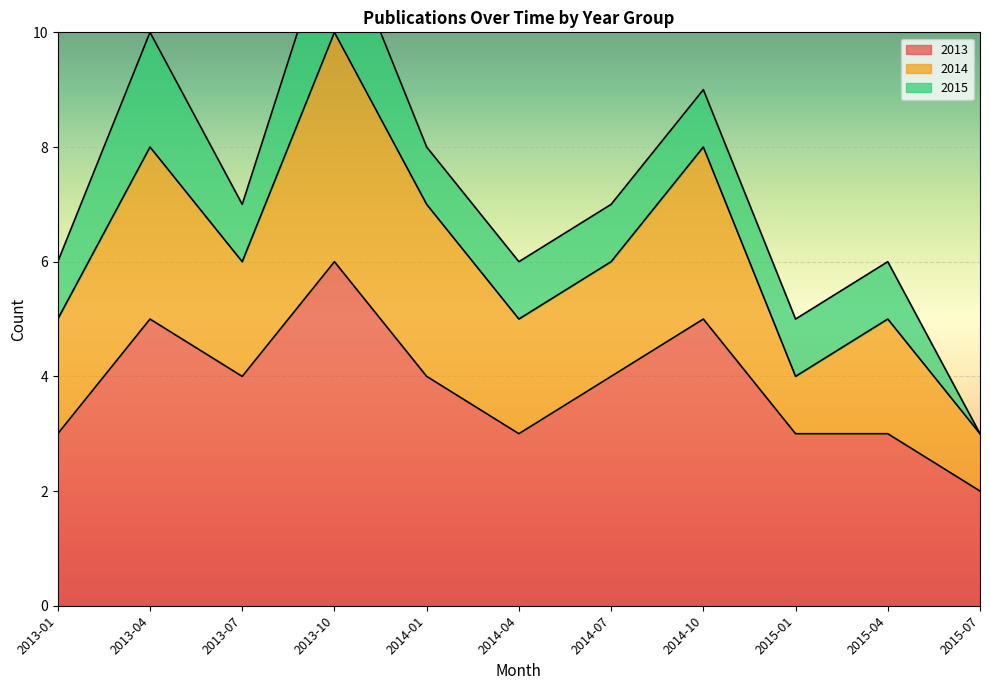

Between 2013-01 and 2014-01, which series saw the biggest shift?

2013